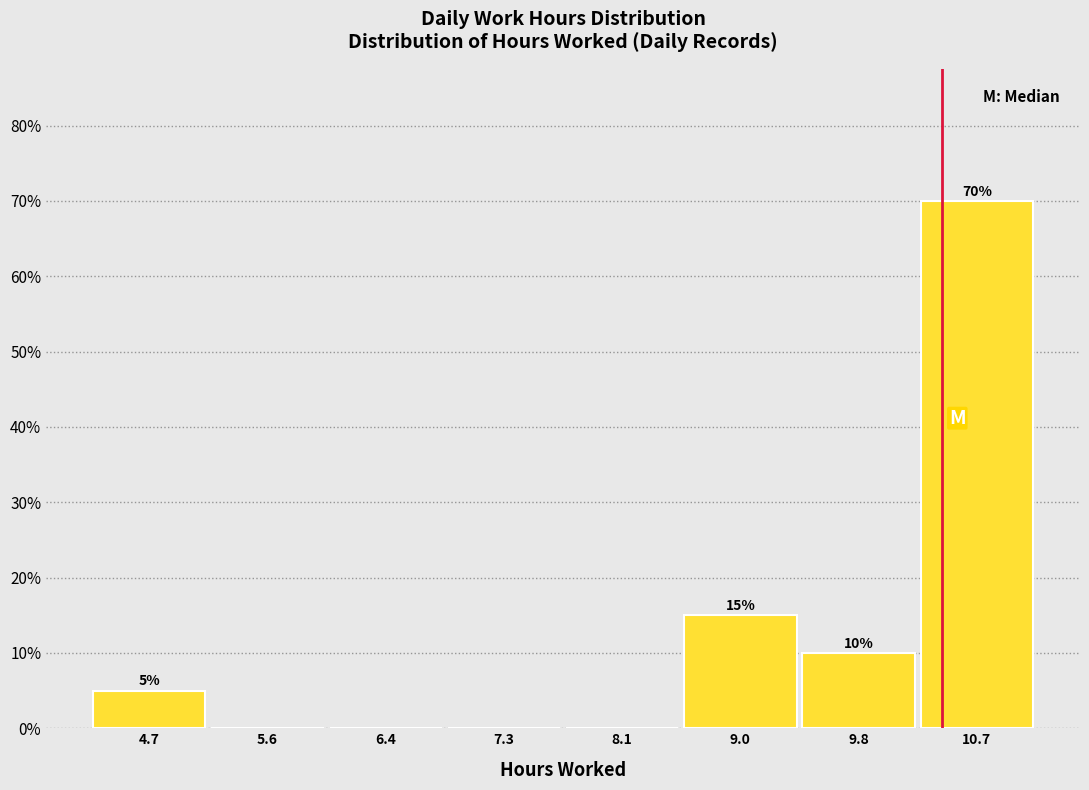

Which range on the x-axis has the tallest bar?

10.27 to 11.12